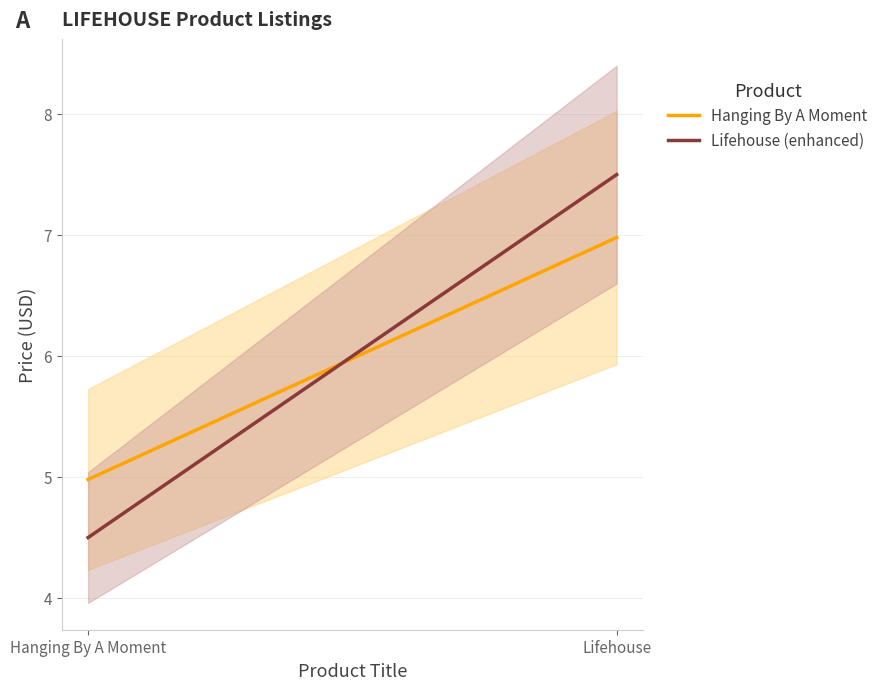

Read the Lifehouse (enhanced) value at Lifehouse.

7.5